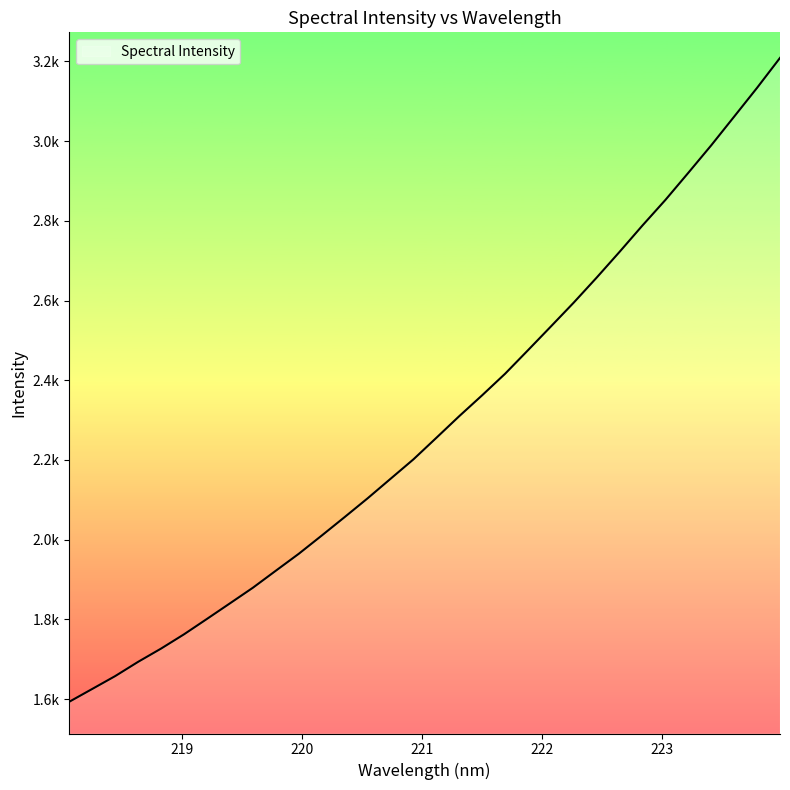

What is the label of the 21st point from the left?

221.8812